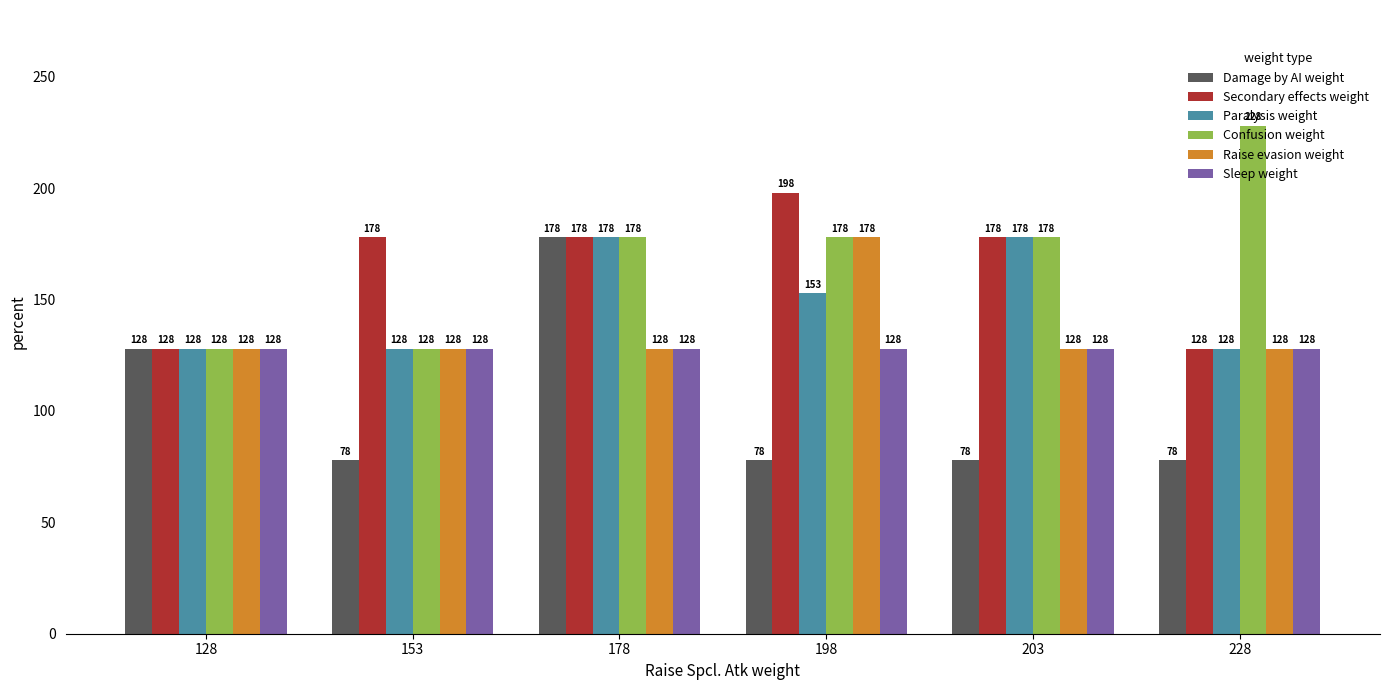

How many groups of bars are there?

6